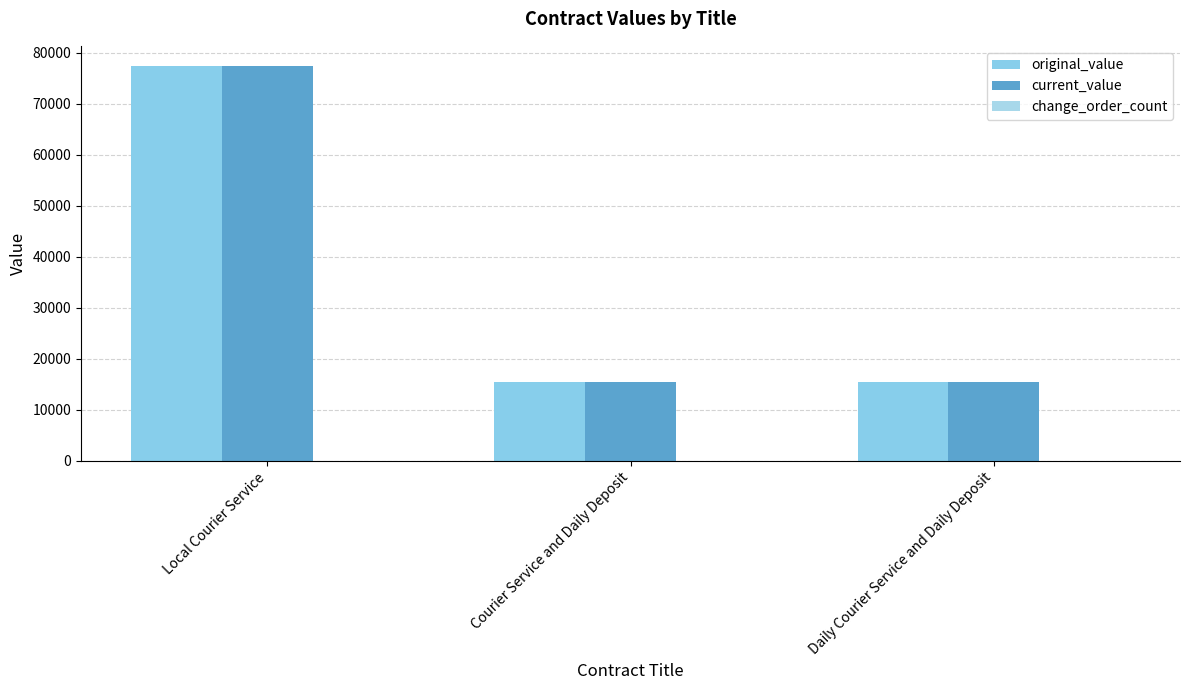

Reading left to right, extract all data points from this chart.

original_value: Local Courier Service=77496.2	Courier Service and Daily Deposit=15500.0	Daily Courier Service and Daily Deposit=15500.0
current_value: Local Courier Service=77496.2	Courier Service and Daily Deposit=15500.0	Daily Courier Service and Daily Deposit=15500.0
change_order_count: Local Courier Service=0.0	Courier Service and Daily Deposit=0.0	Daily Courier Service and Daily Deposit=0.0